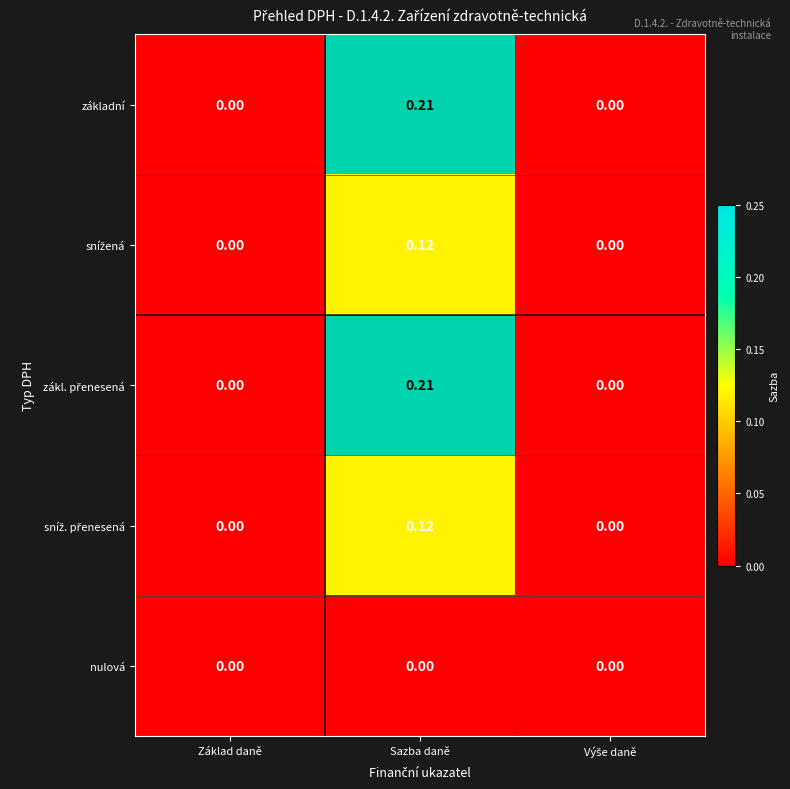

Rank the series by their maximum value, from lowest to highest.

nulová, snížená, sníž. přenesená, základní, zákl. přenesená